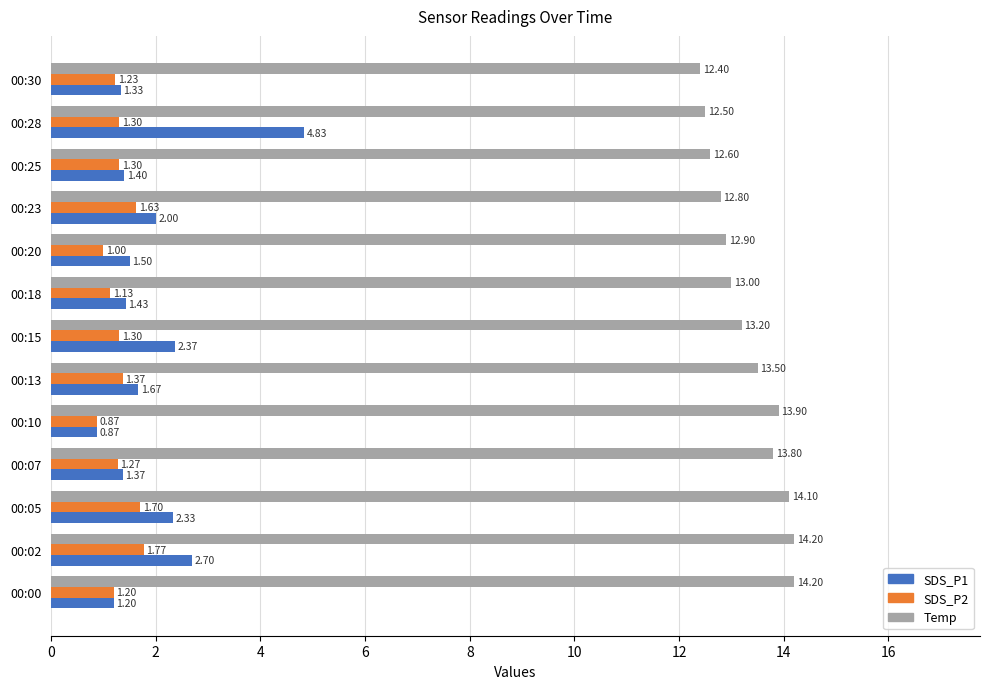

What are all the series names shown in the legend?

SDS_P1, SDS_P2, Temp